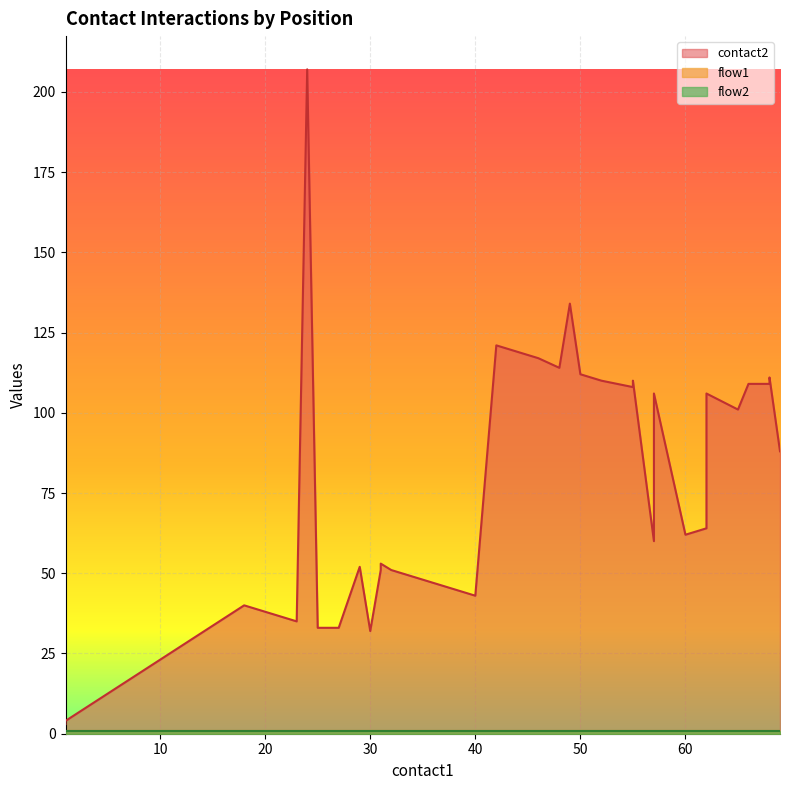

What is the minimum value shown in the chart?

1